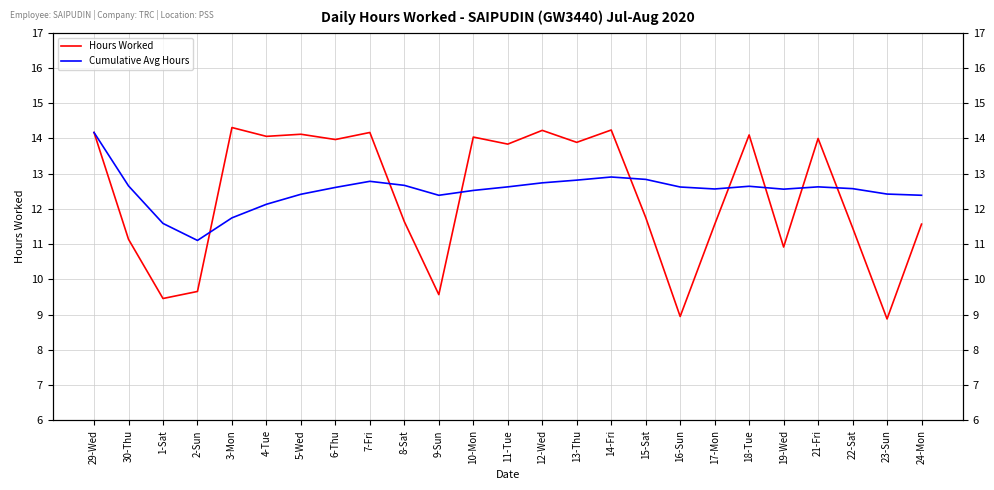

True or false: Hours Worked has a value of 15.9 at 30-Thu.

False